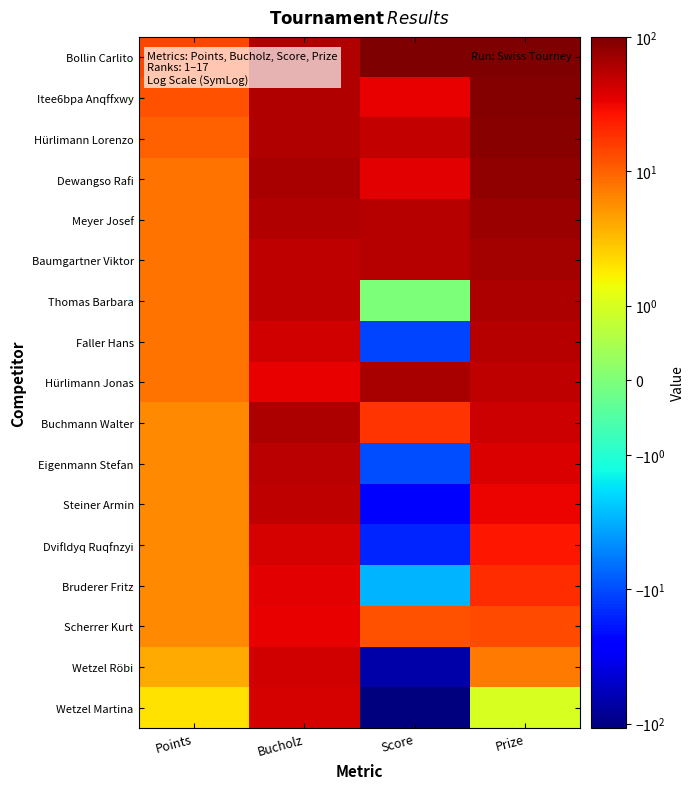

List the series in order of their peak value, lowest first.

Scherrer Kurt, Bruderer Fritz, Dvifldyq Ruqfnzyi, Wetzel Martina, Wetzel Röbi, Steiner Armin, Eigenmann Stefan, Faller Hans, Buchmann Walter, Thomas Barbara, Hürlimann Jonas, Baumgartner Viktor, Meyer Josef, Dewangso Rafi, Hürlimann Lorenzo, Itee6bpa Anqffxwy, Bollin Carlito